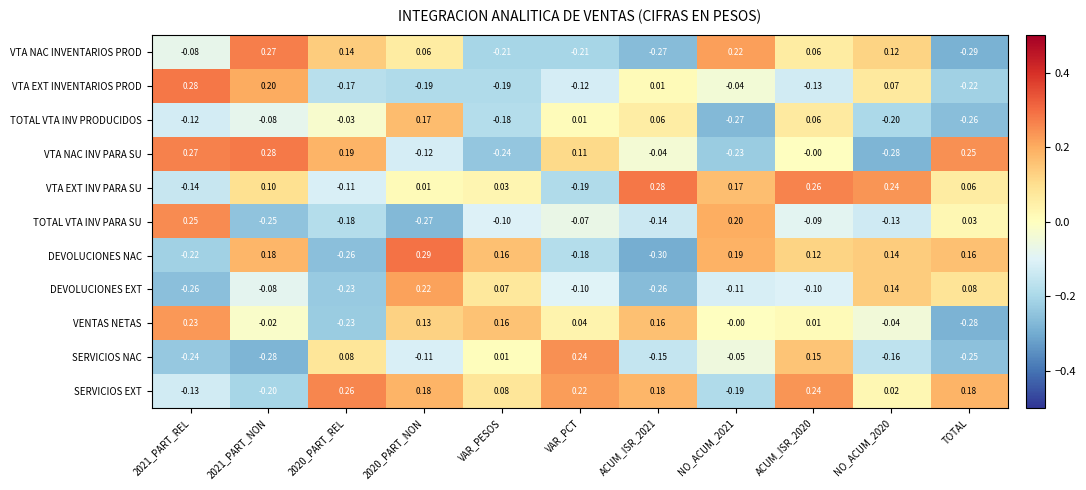

Which series has the largest total across all categories?

SERVICIOS EXT